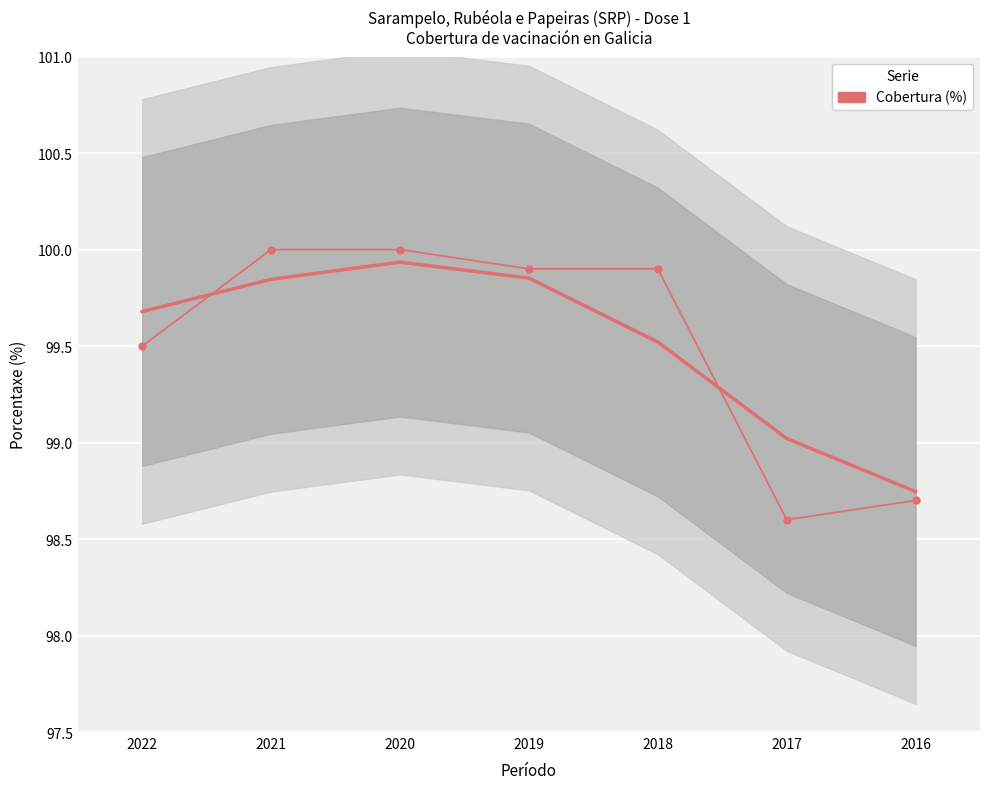

At which category does the chart reach its peak across all series?

2021